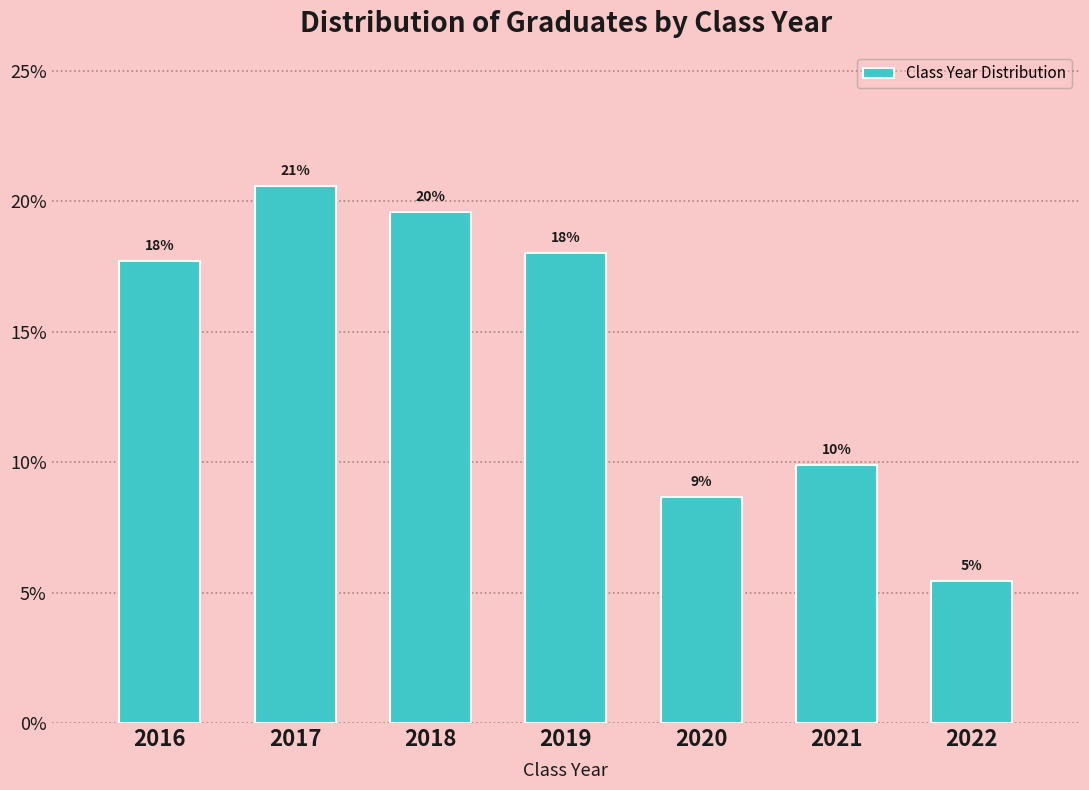

How many bars are there in total?

7